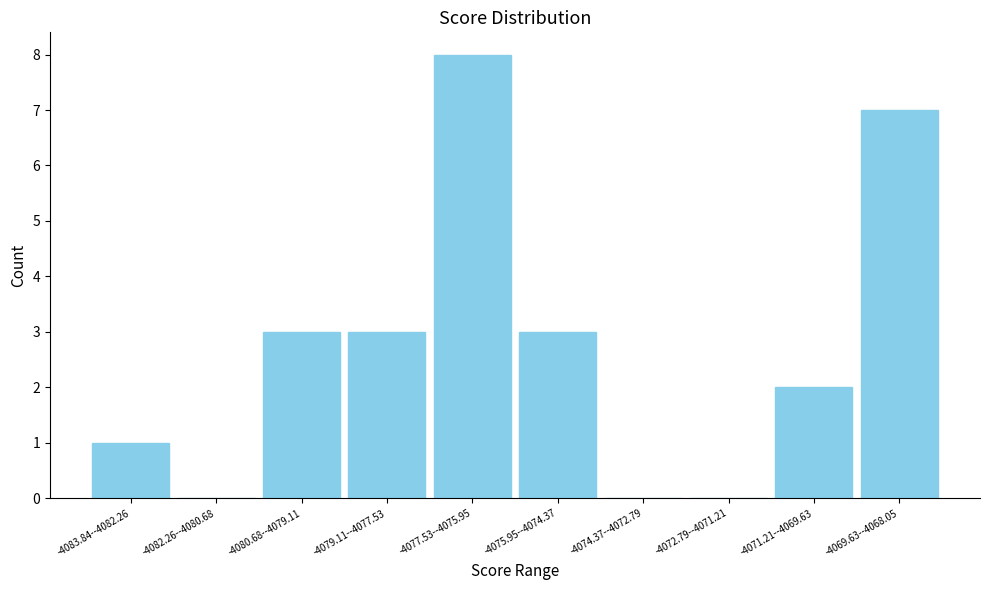

Reading left to right, extract all data points from this chart.

-4083.84--4082.26=1	-4082.26--4080.68=0	-4080.68--4079.11=3	-4079.11--4077.53=3	-4077.53--4075.95=8	-4075.95--4074.37=3	-4074.37--4072.79=0	-4072.79--4071.21=0	-4071.21--4069.63=2	-4069.63--4068.05=7